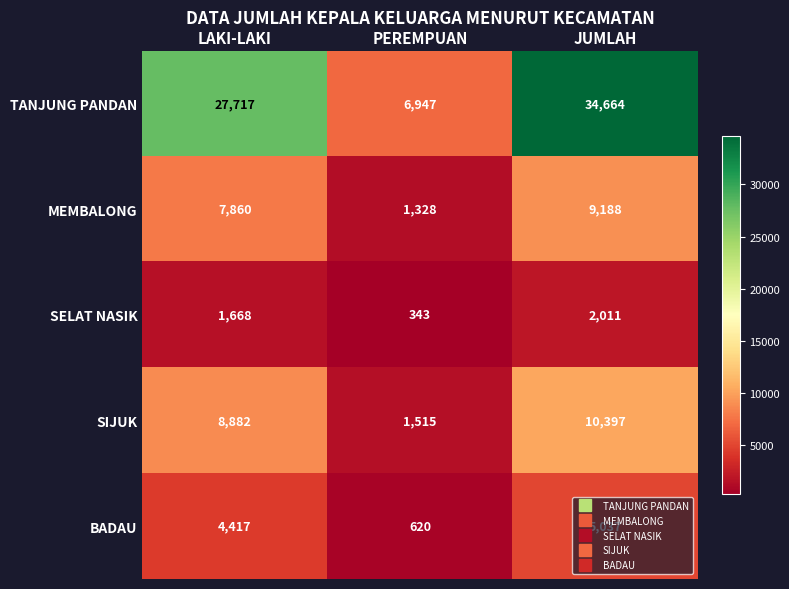

Between PEREMPUAN and JUMLAH, which series saw the biggest shift?

TANJUNG PANDAN